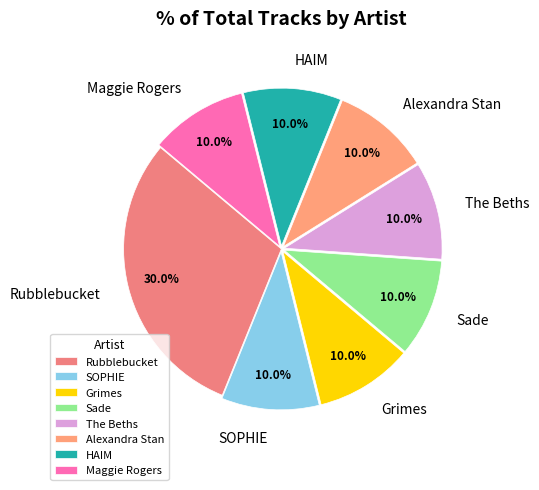

True or false: Grimes accounts for 1% of the total.

False